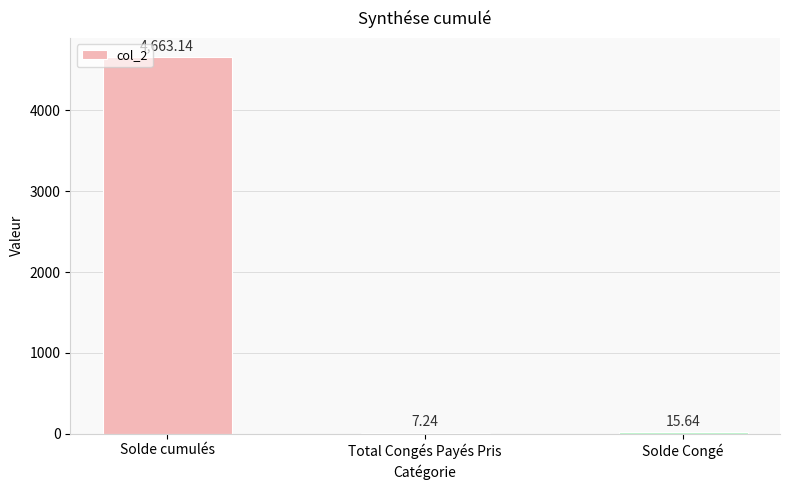

What is the sum of the values at Solde Congé and Solde cumulés?

4678.8